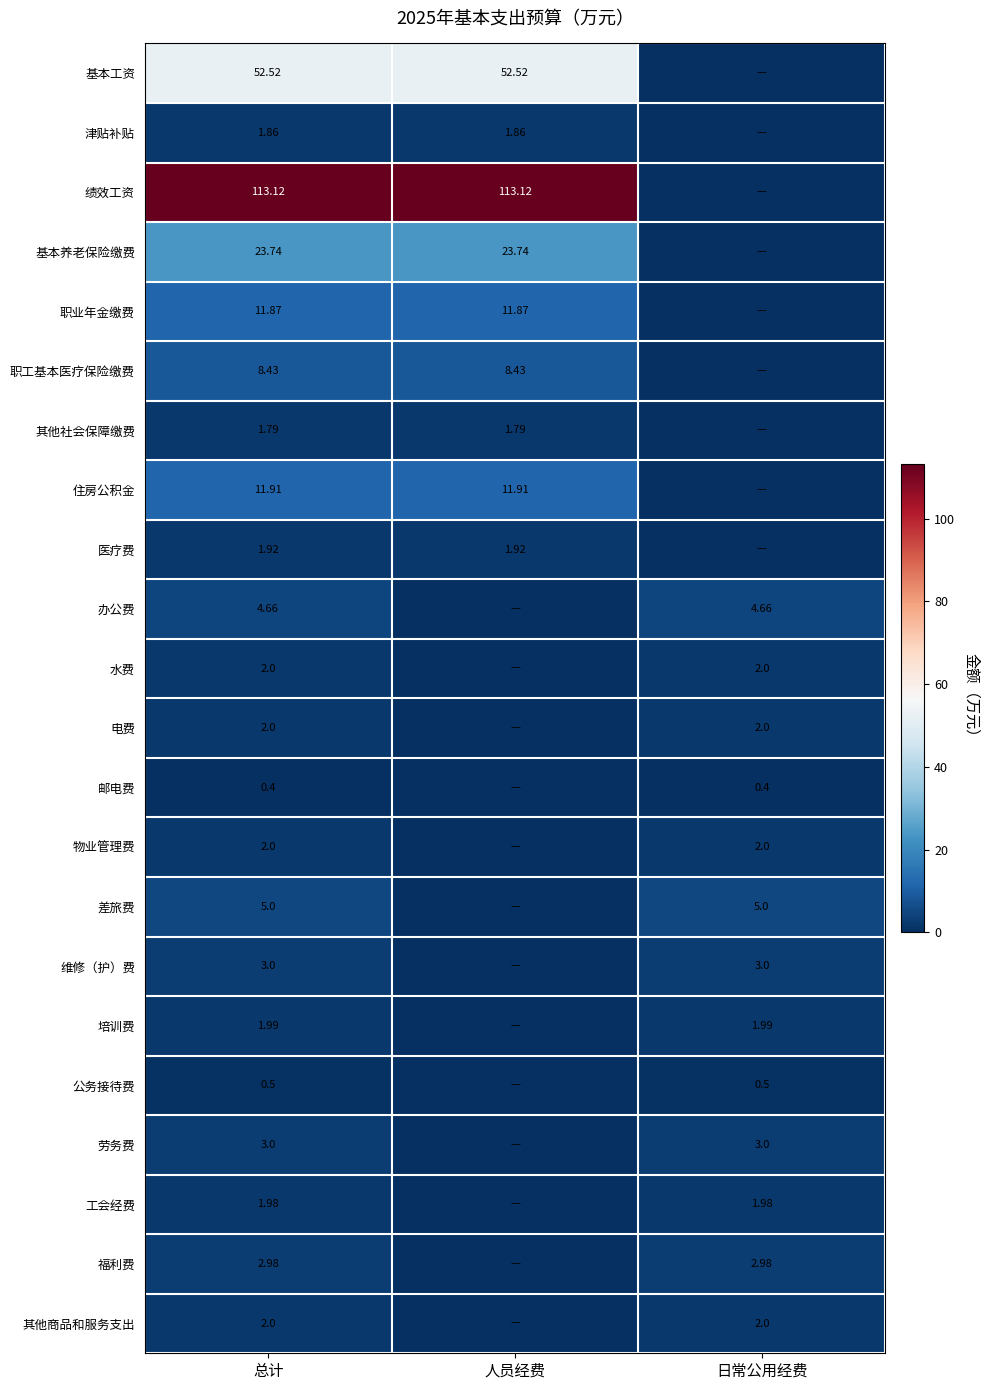

How many data points does each series have?

3